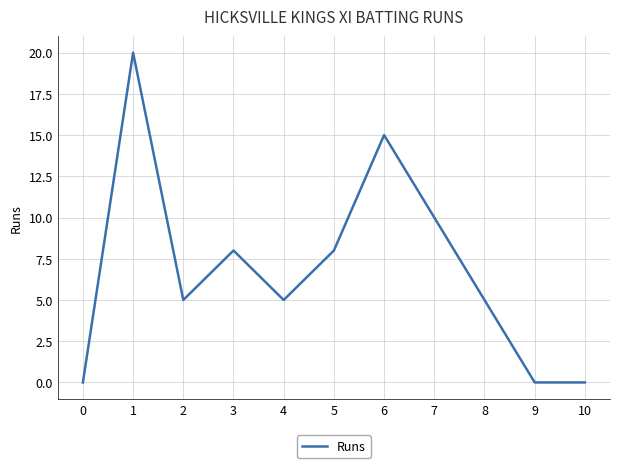

Count the values in the range 0 to 10.

9